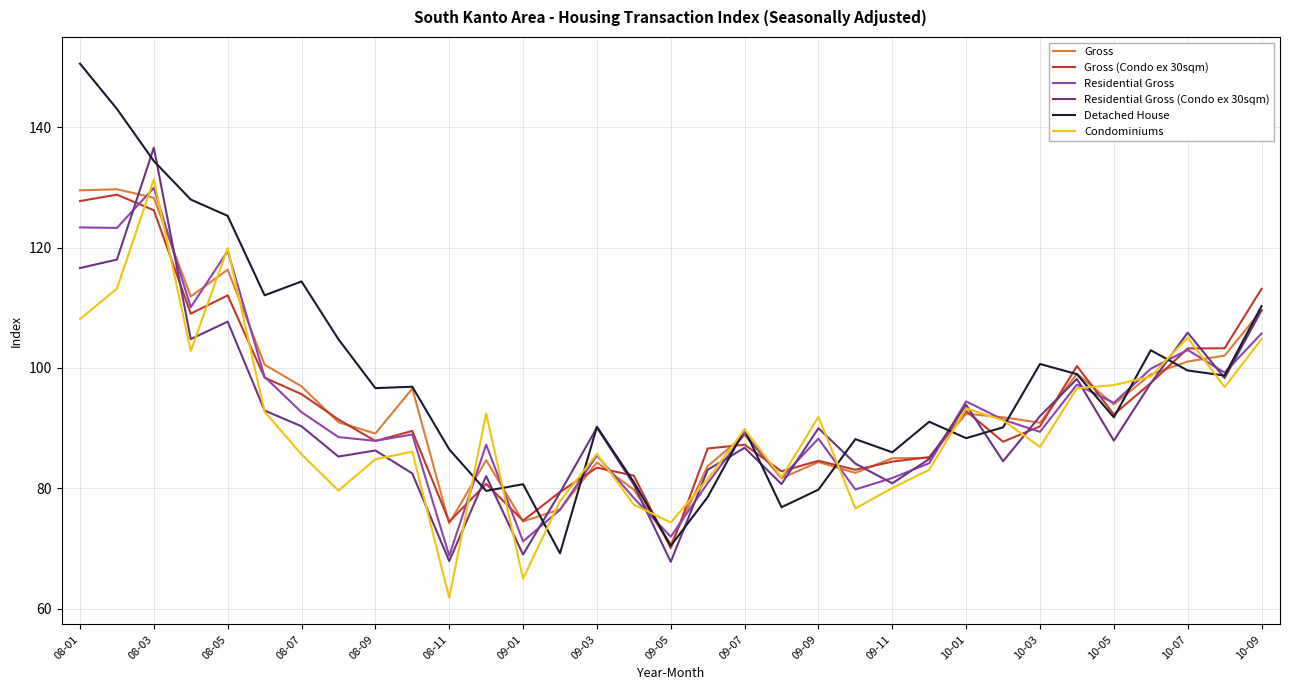

What is the highest value of the Residential Gross (Condo ex 30sqm) series?

136.6